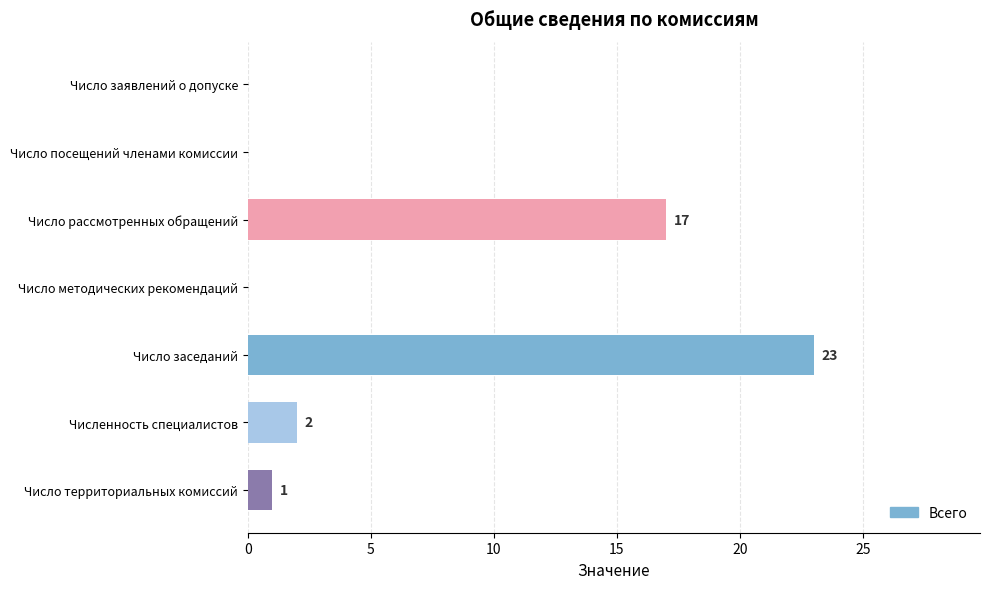

Reading bottom to top, list all the values displayed in this chart.

Число территориальных комиссий=1	Численность специалистов=2	Число заседаний=23	Число методических рекомендаций=0	Число рассмотренных обращений=17	Число посещений членами комиссии=0	Число заявлений о допуске=0